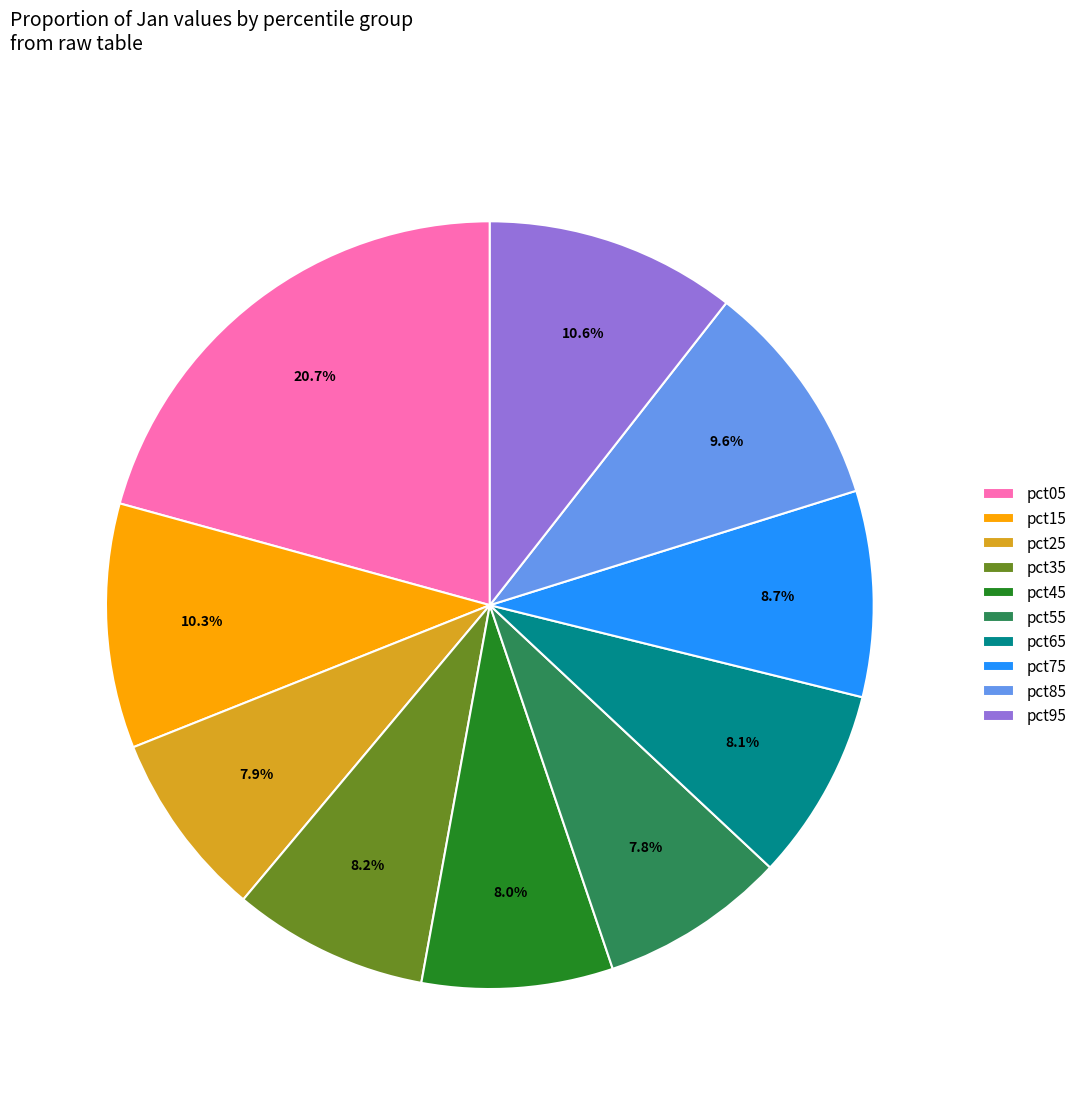

To the nearest percent, what portion does pct05 represent?

21%